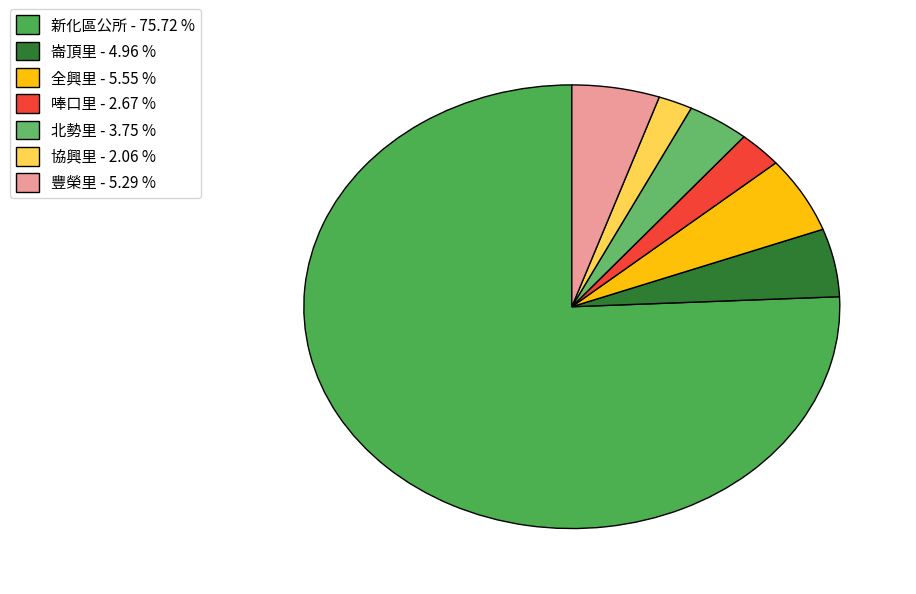

To the nearest percent, what portion does 唪口里 represent?

3%